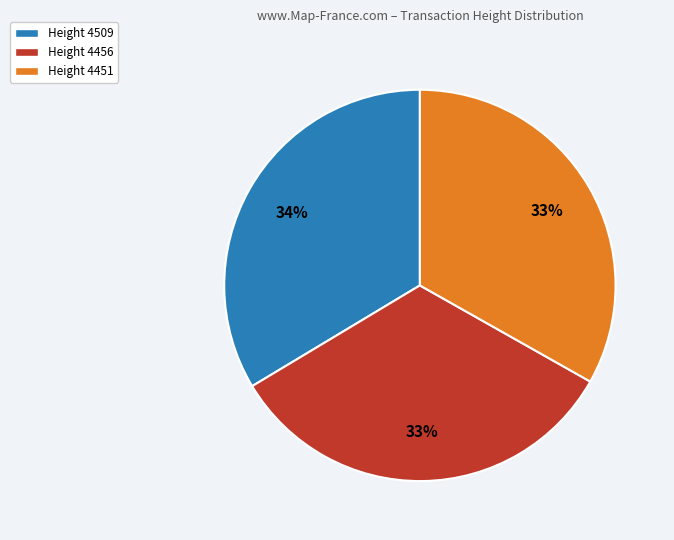

Combined, do Height 4456 and Height 4451 account for over 50%?

Yes